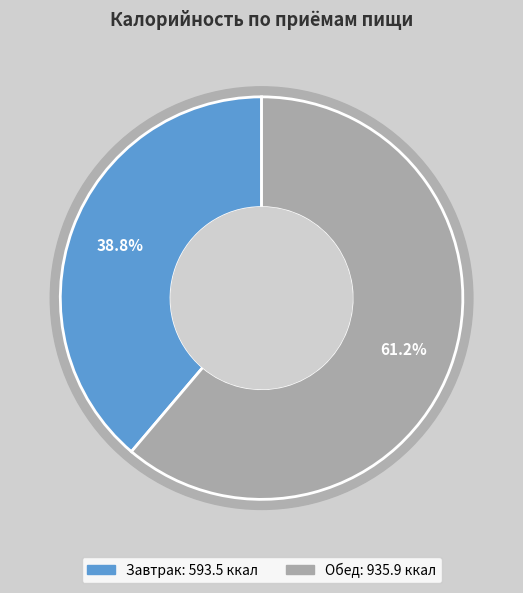

To the nearest percent, what is the combined percentage of Завтрак and Обед?

100%